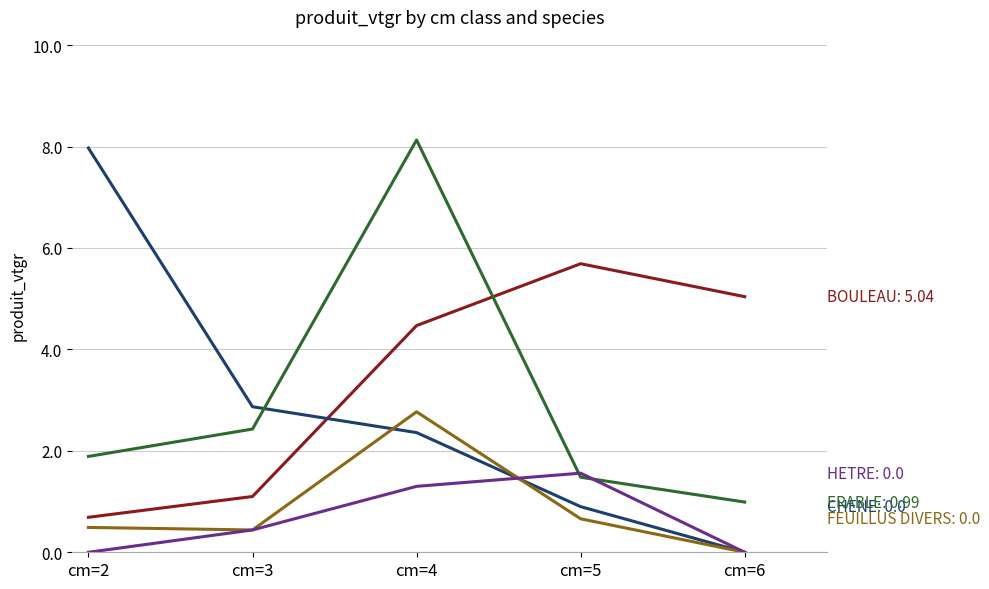

What is the difference between the highest and lowest values at cm=3?

2.4